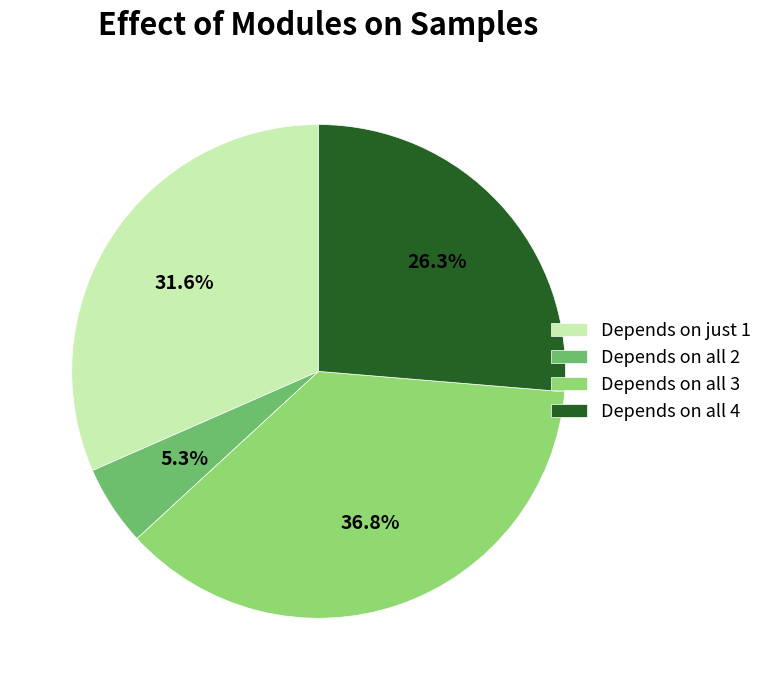

Rank the categories by value from lowest to highest.

Depends on all 2, Depends on all 4, Depends on just 1, Depends on all 3